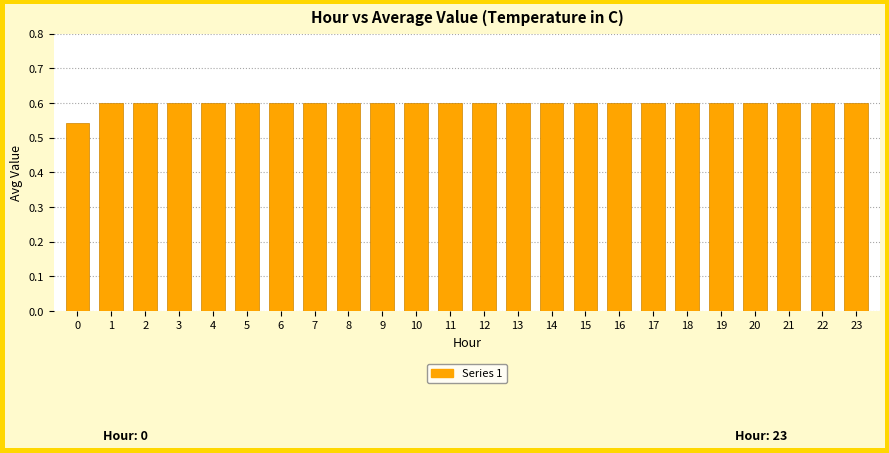

What is the difference between the maximum and minimum values?

0.1